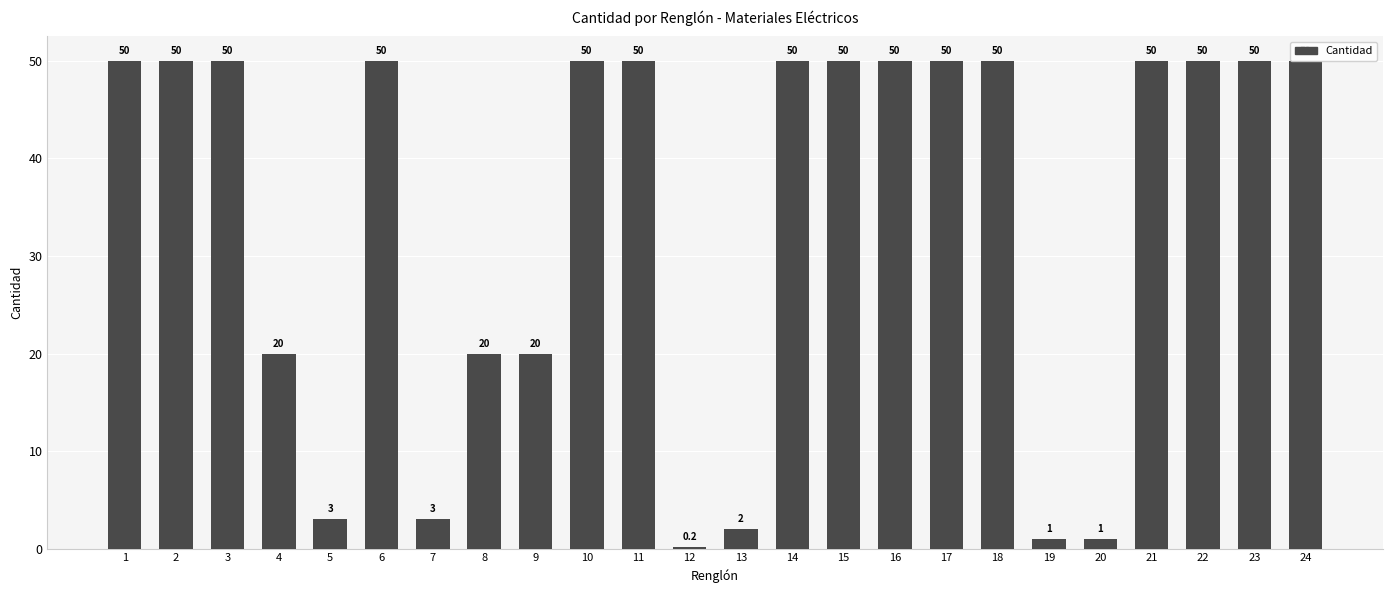

Reading left to right, what are all the values shown in this chart?

50.0	50.0	50.0	20.0	3.0	50.0	3.0	20.0	20.0	50.0	50.0	0.2	2.0	50.0	50.0	50.0	50.0	50.0	1.0	1.0	50.0	50.0	50.0	50.0